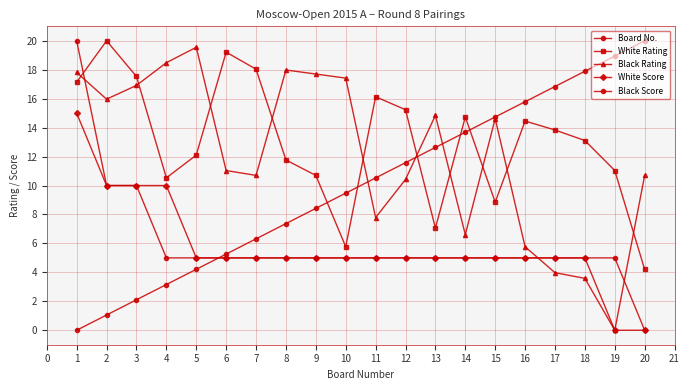

Which series has the widest spread of values?

Board No.